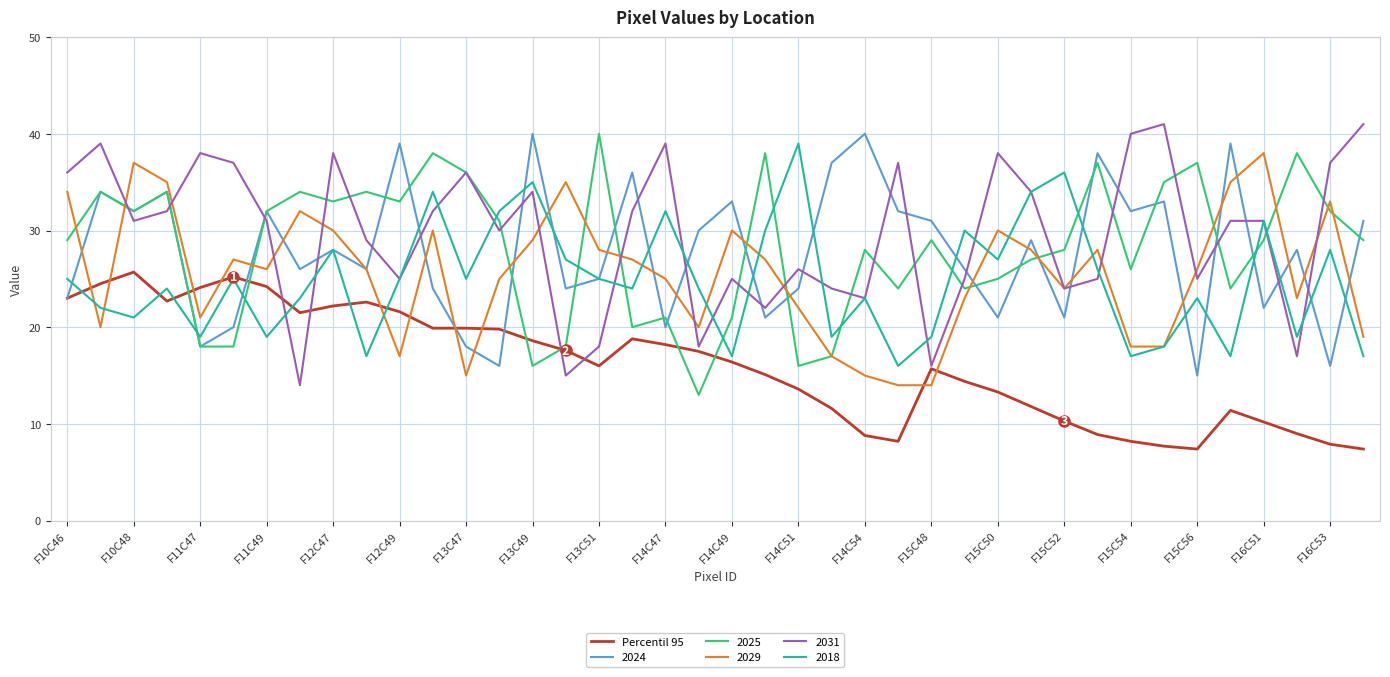

What is the minimum value for Percentil 95?

7.4